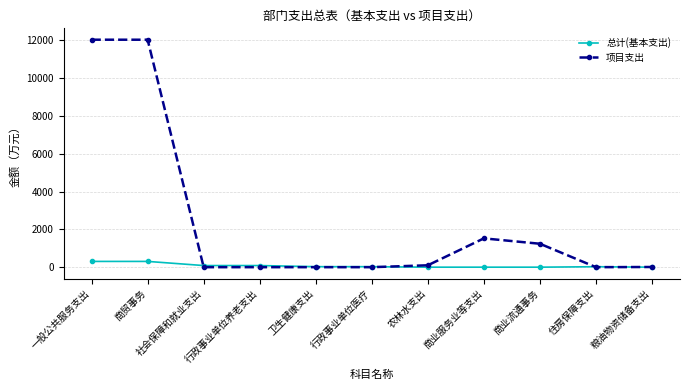

What is the label of the 9th point from the right?

社会保障和就业支出